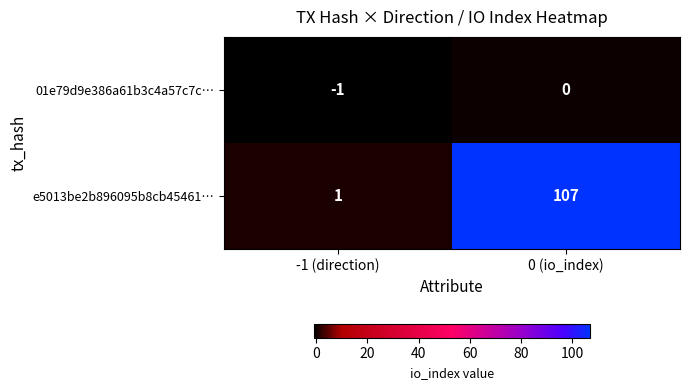

The e5013be2b896095b8cb45461… series shows 26 at 0 (io_index). True or false?

False